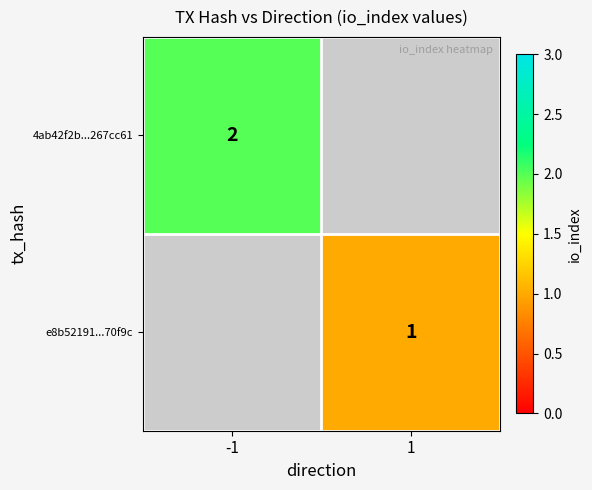

What is the maximum value shown in the chart?

2.0